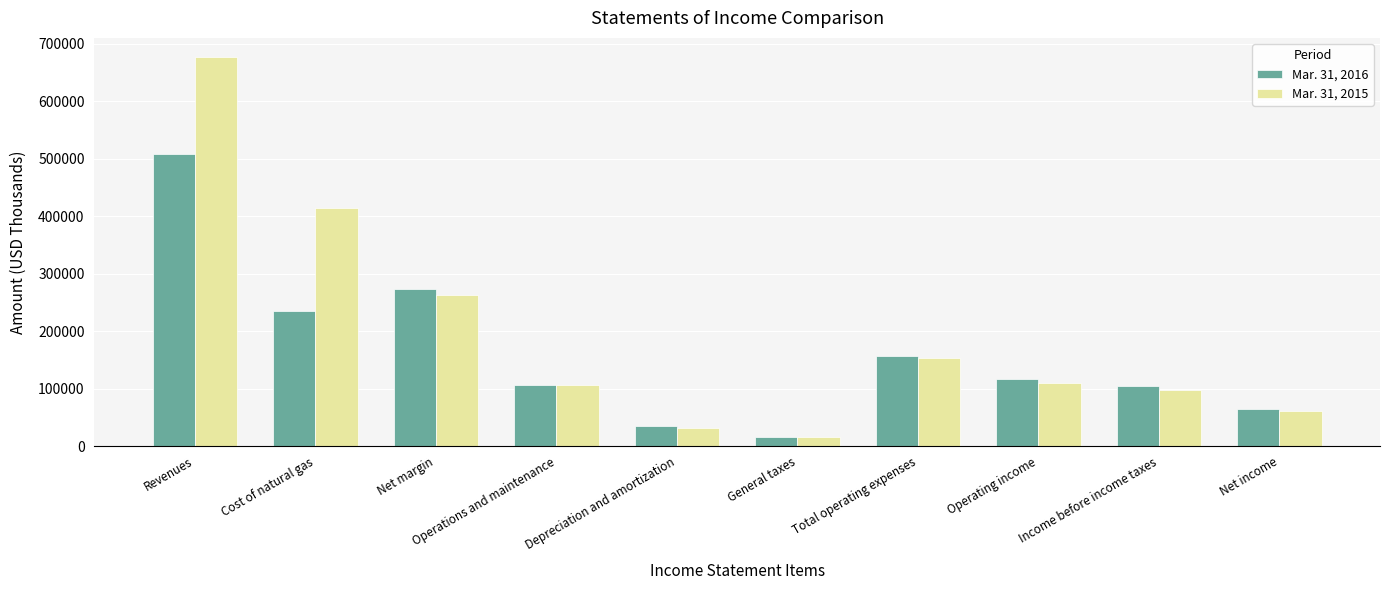

What is the label of the 7th bar from the right?

Operations and maintenance